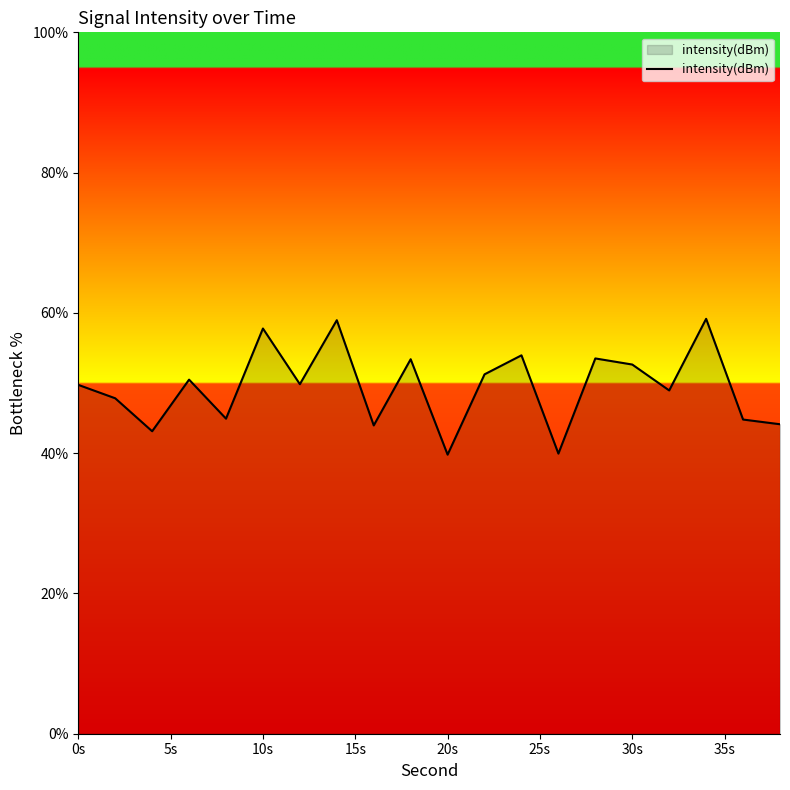

True or false: the data has more than 0 interior local peaks.

True